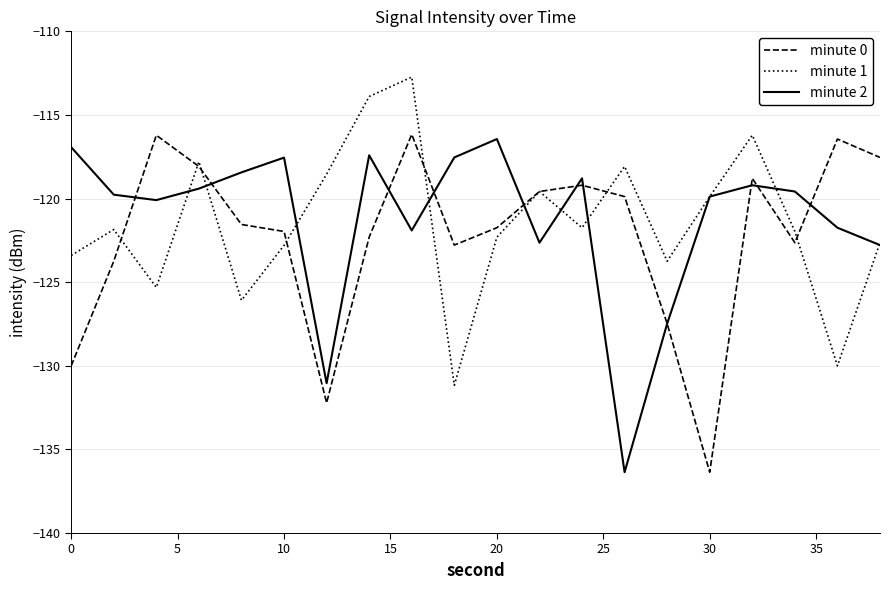

What is the minimum value shown in the chart?

-136.4